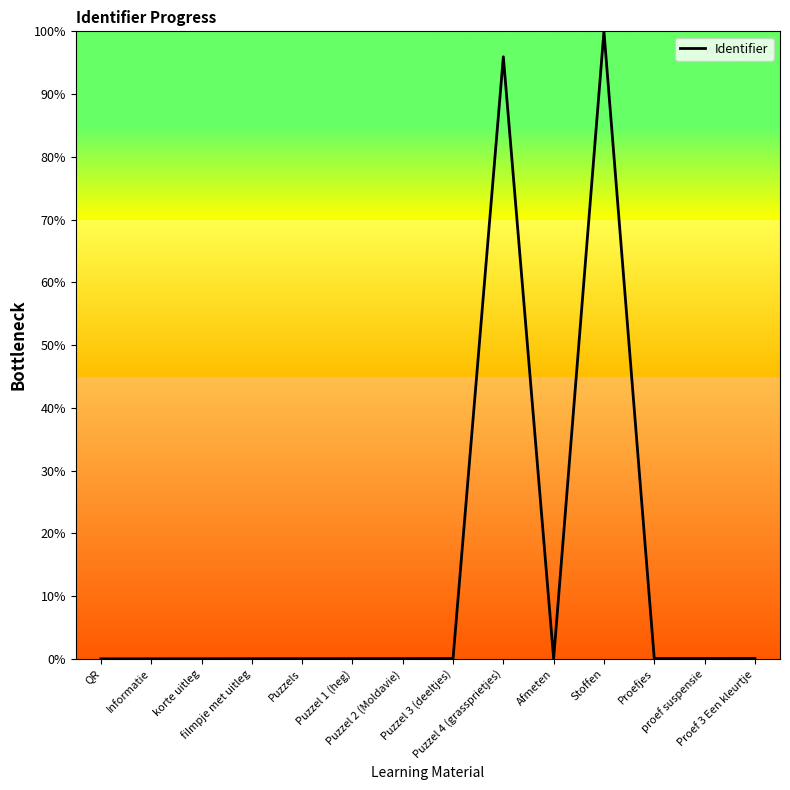

What is the average value?

14.0